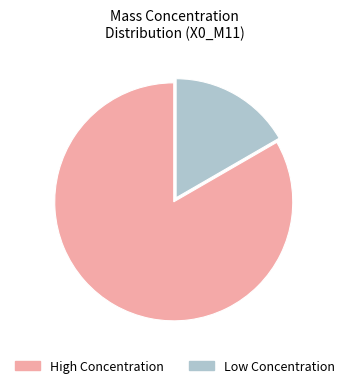

Does any single category account for the majority?

Yes